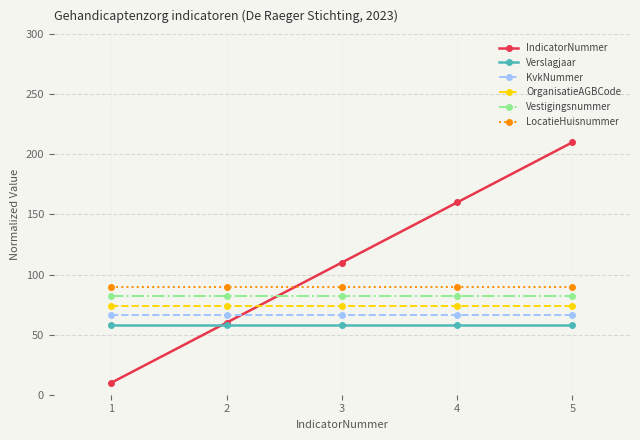

How many lines are shown in the chart?

6